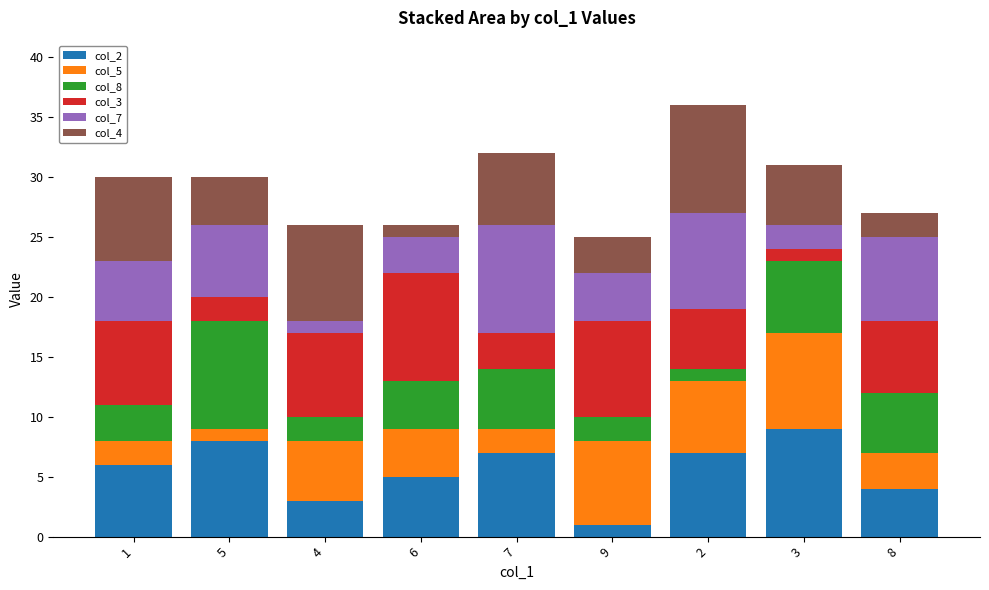

True or false: col_2 has a value of 2 at 8.

False